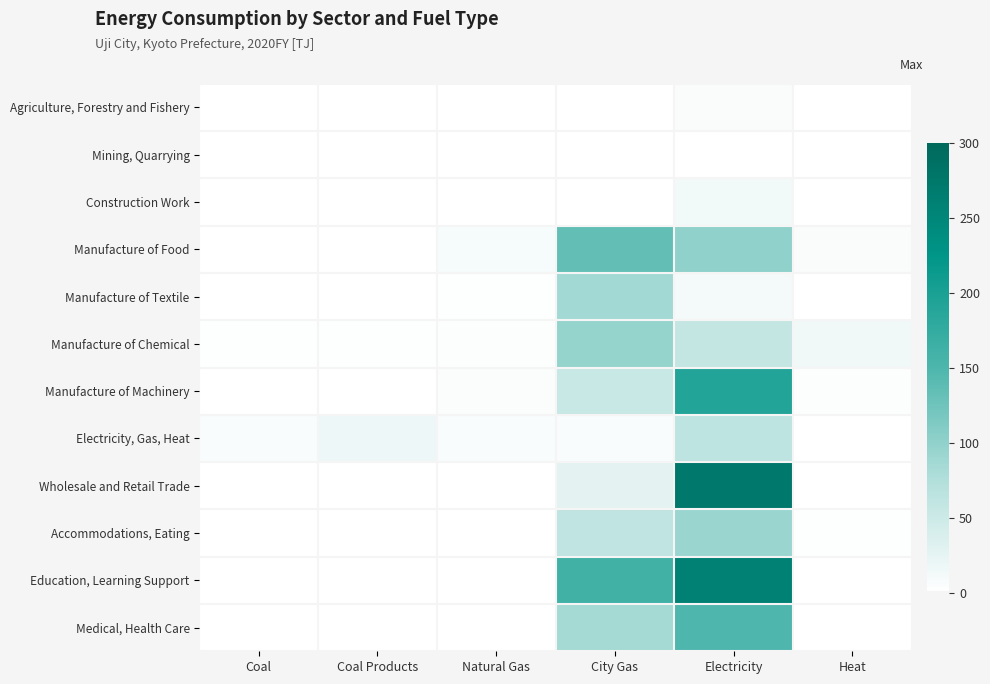

What is the total value across all series at City Gas?

710.1